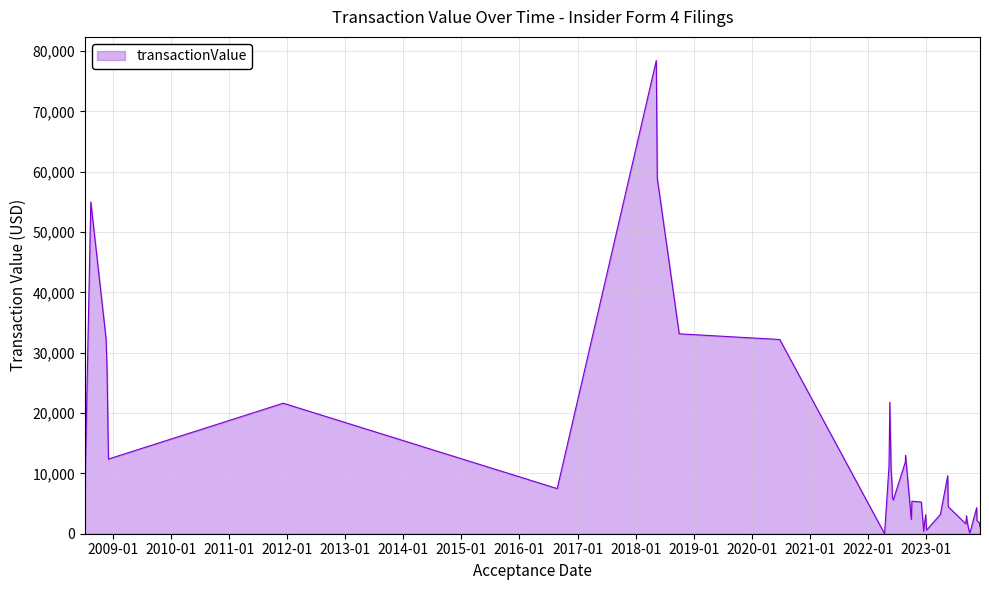

What is the difference between the maximum and minimum values?

78445